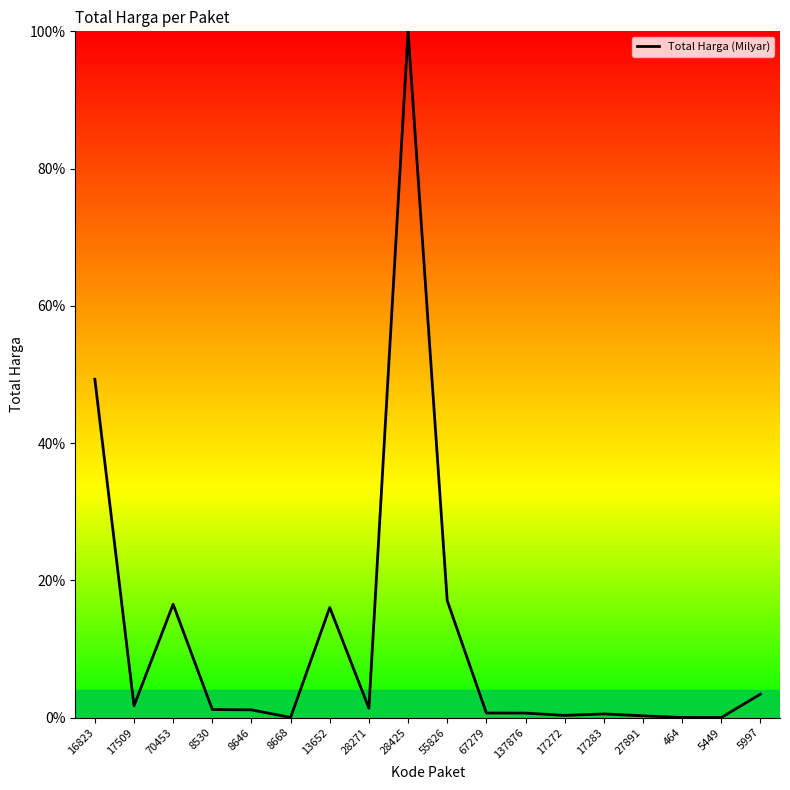

What is the average value?

11.7